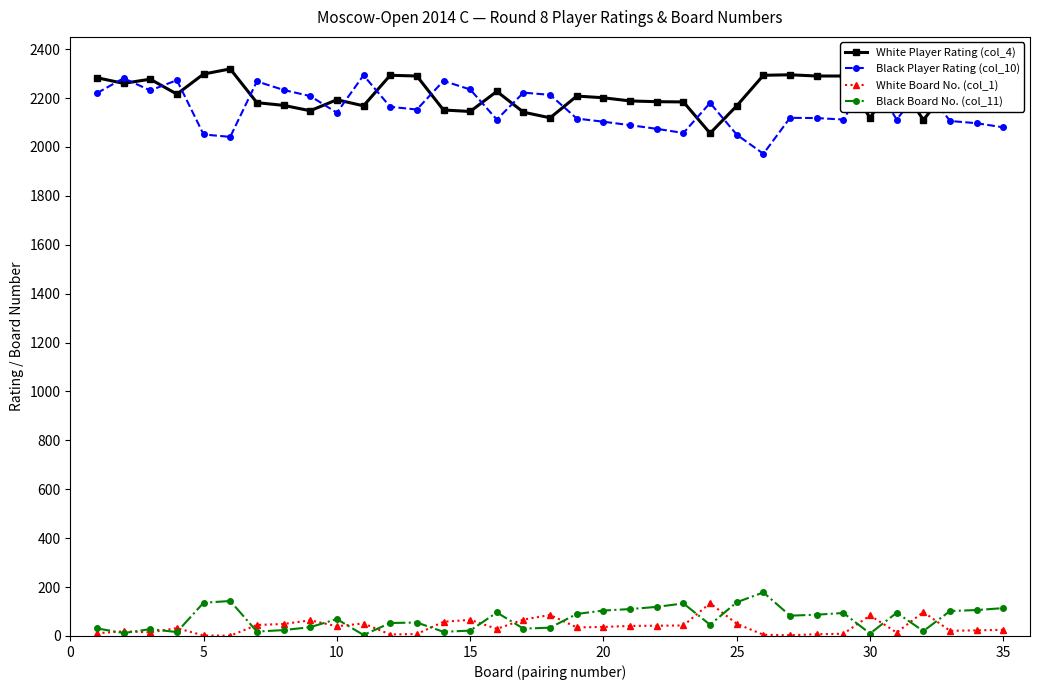

Count the number of data series in this chart.

4